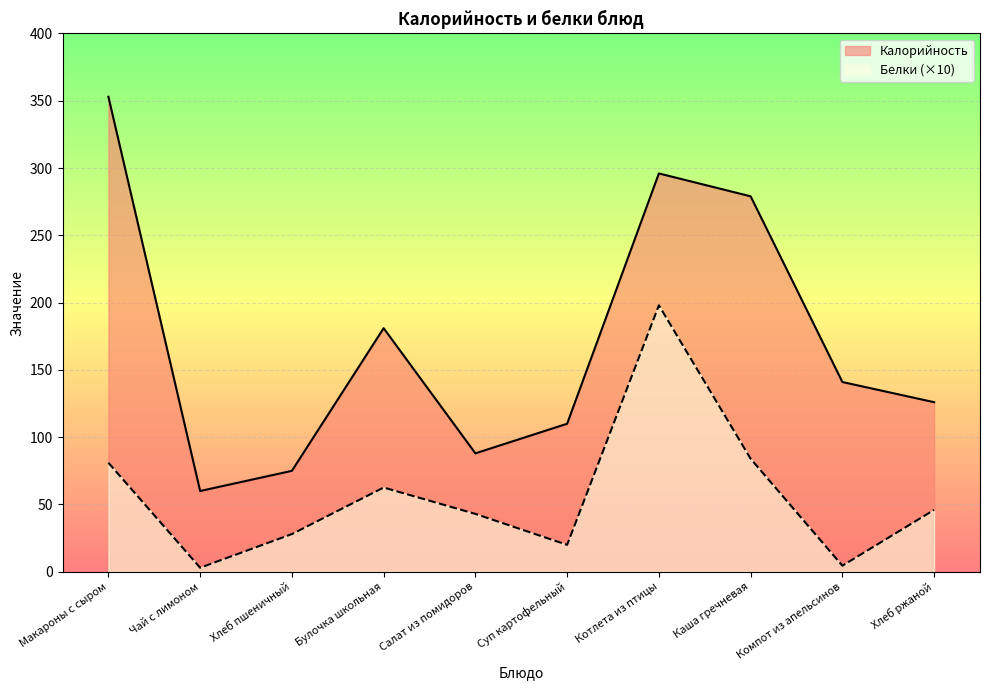

What is the difference between the maximum and minimum values in the Калорийность series?

293.0